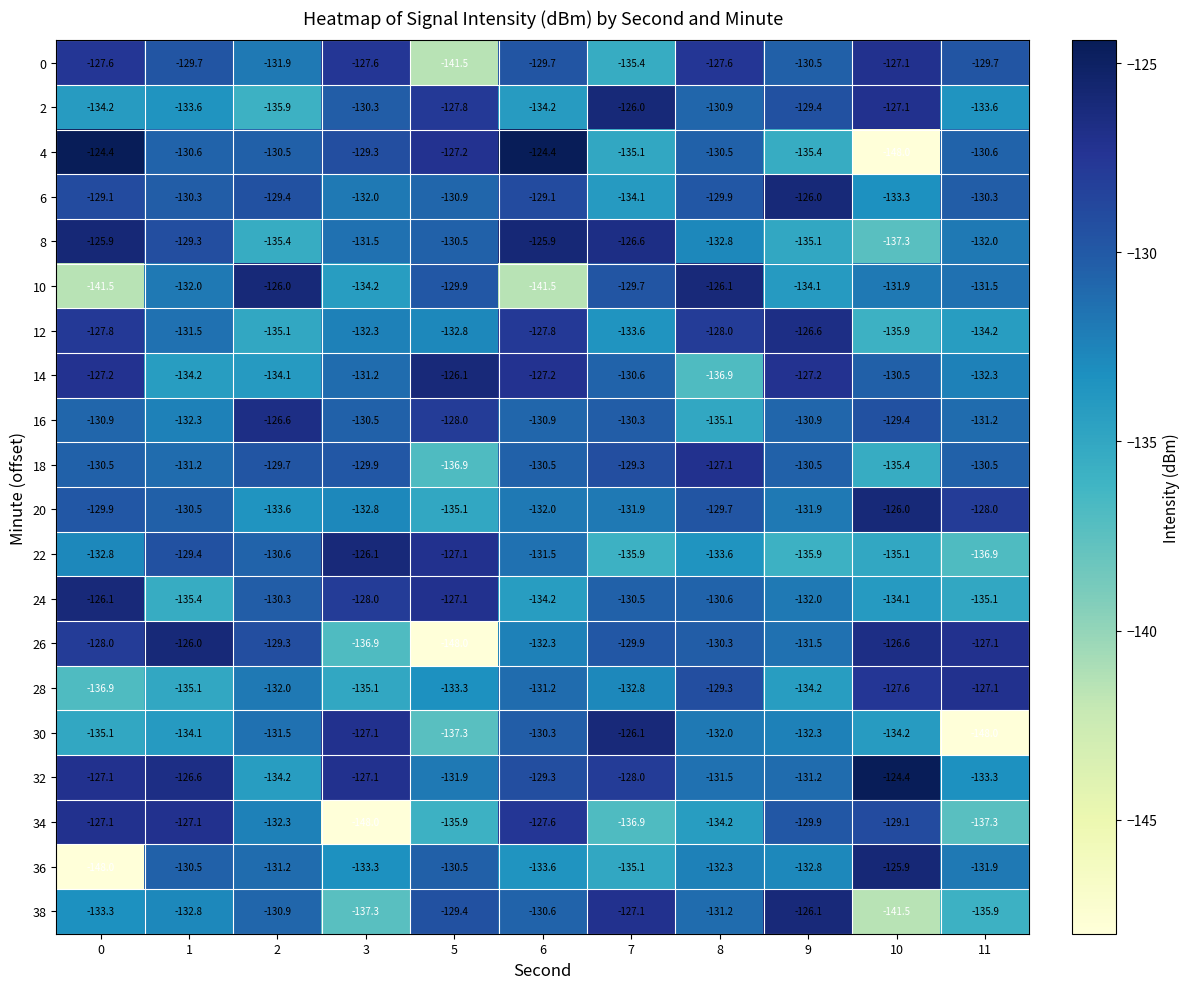

Where is 36 nearest to the value -136?

7